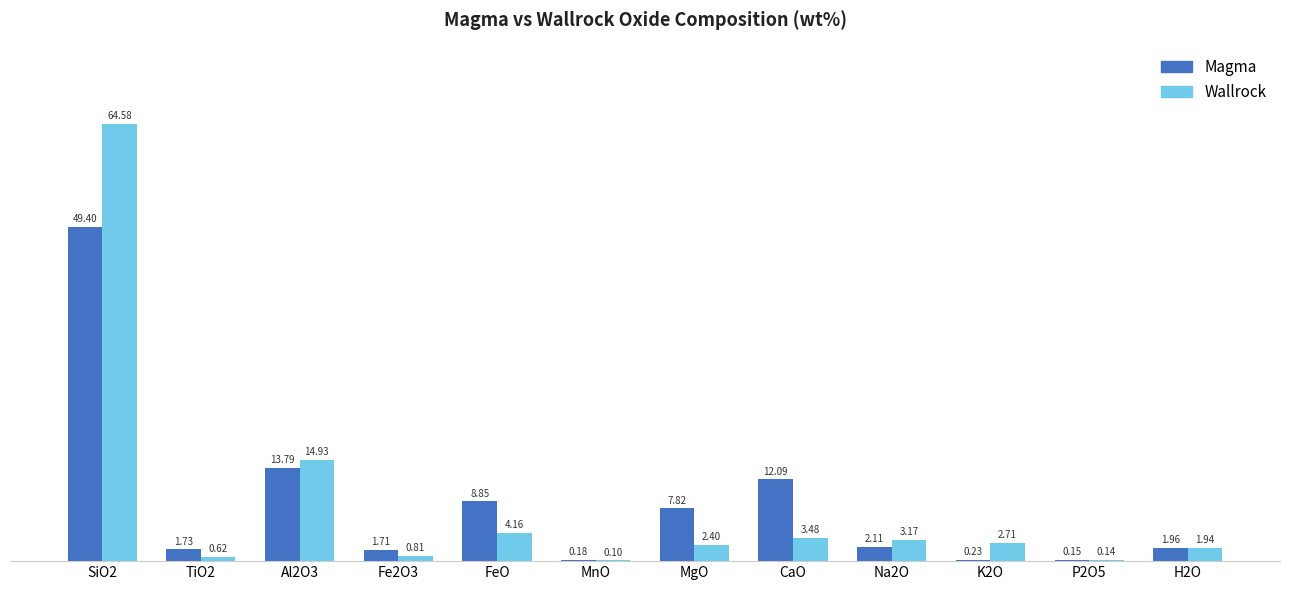

The Magma series shows 13.8 at Al2O3. True or false?

True